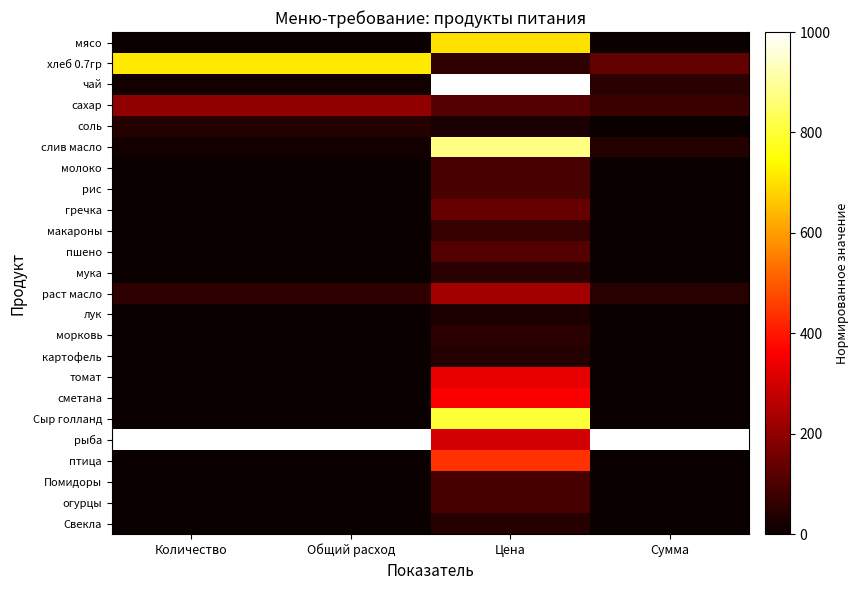

Reading right to left, extract all data points from this chart.

мясо: Сумма=0.0	Цена=700.0	Общий расход=0.0	Количество=0.0
хлеб 0.7гр: Сумма=136.0	Цена=57.1	Общий расход=714.3	Количество=714.3
чай: Сумма=47.6	Цена=1000.0	Общий расход=14.3	Количество=14.3
сахар: Сумма=73.3	Цена=110.0	Общий расход=200.0	Количество=200.0
соль: Сумма=3.4	Цена=24.0	Общий расход=42.9	Количество=42.9
слив масло: Сумма=41.8	Цена=877.8	Общий расход=14.3	Количество=14.3
молоко: Сумма=0.0	Цена=94.0	Общий расход=0.0	Количество=0.0
рис: Сумма=0.0	Цена=94.0	Общий расход=0.0	Количество=0.0
гречка: Сумма=0.0	Цена=140.0	Общий расход=0.0	Количество=0.0
макароны: Сумма=0.0	Цена=70.0	Общий расход=0.0	Количество=0.0
пшено: Сумма=0.0	Цена=110.0	Общий расход=0.0	Количество=0.0
мука: Сумма=0.0	Цена=48.0	Общий расход=0.0	Количество=0.0
раст масло: Сумма=43.8	Цена=230.0	Общий расход=57.1	Количество=57.1
лук: Сумма=0.0	Цена=30.0	Общий расход=0.0	Количество=0.0
морковь: Сумма=0.0	Цена=50.0	Общий расход=0.0	Количество=0.0
картофель: Сумма=0.0	Цена=40.0	Общий расход=0.0	Количество=0.0
томат: Сумма=0.0	Цена=328.6	Общий расход=0.0	Количество=0.0
сметана: Сумма=0.0	Цена=360.0	Общий расход=0.0	Количество=0.0
Сыр голланд: Сумма=0.0	Цена=800.0	Общий расход=0.0	Количество=0.0
рыба: Сумма=1000.0	Цена=300.0	Общий расход=1000.0	Количество=1000.0
птица: Сумма=0.0	Цена=440.0	Общий расход=0.0	Количество=0.0
Помидоры: Сумма=0.0	Цена=90.0	Общий расход=0.0	Количество=0.0
огурцы: Сумма=0.0	Цена=90.0	Общий расход=0.0	Количество=0.0
Свекла: Сумма=0.0	Цена=40.0	Общий расход=0.0	Количество=0.0